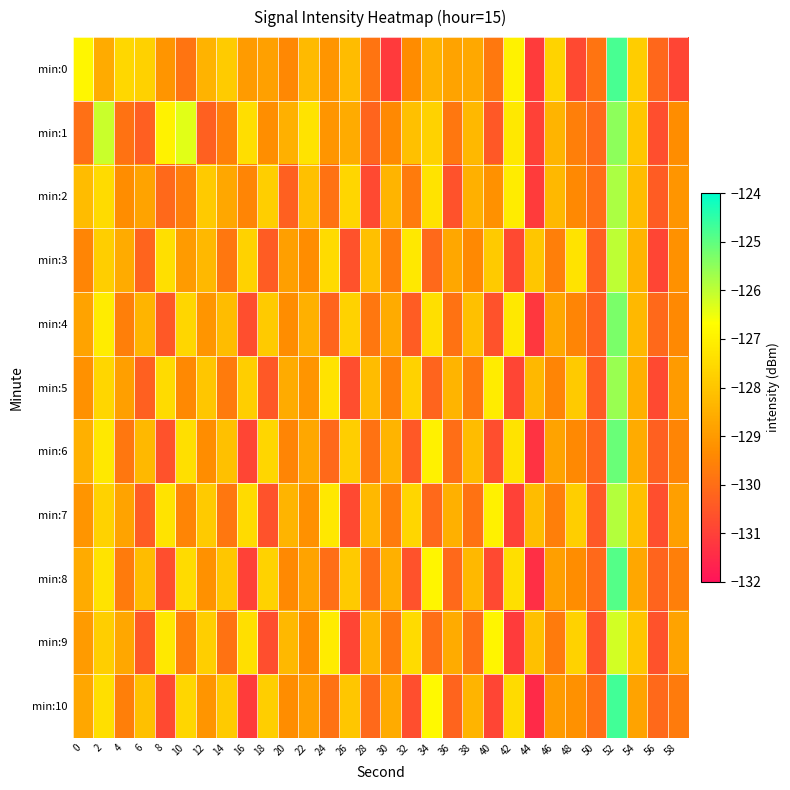

Reading left to right, what are all the values shown in this chart?

min:0: 0=-126.9	2=-128.6	4=-127.6	6=-127.7	8=-129.1	10=-129.9	12=-128.4	14=-127.8	16=-129.0	18=-128.9	20=-129.4	22=-128.3	24=-129.1	26=-128.2	28=-129.9	30=-131.1	32=-129.3	34=-128.5	36=-128.8	38=-128.7	40=-129.8	42=-127.0	44=-131.1	46=-127.7	48=-130.8	50=-129.9	52=-124.8	54=-127.8	56=-130.2	58=-130.9
min:1: 0=-129.9	2=-126.1	4=-129.9	6=-130.3	8=-126.9	10=-126.3	12=-130.3	14=-129.6	16=-127.4	18=-129.3	20=-128.5	22=-127.3	24=-129.1	26=-128.6	28=-130.2	30=-129.4	32=-128.1	34=-127.7	36=-129.8	38=-128.3	40=-130.5	42=-127.2	44=-131.0	46=-128.4	48=-129.6	50=-130.1	52=-125.5	54=-128.0	56=-130.7	58=-129.3
min:2: 0=-128.2	2=-127.5	4=-129.3	6=-128.8	8=-130.1	10=-129.6	12=-127.9	14=-128.7	16=-129.5	18=-127.8	20=-130.3	22=-128.1	24=-129.9	26=-127.6	28=-130.8	30=-128.4	32=-129.7	34=-127.3	36=-130.6	38=-128.5	40=-129.2	42=-127.1	44=-131.1	46=-128.3	48=-129.4	50=-130.0	52=-125.8	54=-128.2	56=-130.4	58=-129.1
min:3: 0=-129.5	2=-127.8	4=-128.6	6=-130.2	8=-127.4	10=-129.0	12=-128.3	14=-129.8	16=-127.7	18=-130.4	20=-128.9	22=-129.3	24=-127.5	26=-130.6	28=-128.1	30=-129.7	32=-127.2	34=-130.1	36=-128.7	38=-129.4	40=-127.9	42=-130.8	44=-128.0	46=-129.6	48=-127.3	50=-130.3	52=-126.0	54=-128.4	56=-130.9	58=-129.2
min:4: 0=-128.8	2=-127.1	4=-129.6	6=-128.4	8=-130.5	10=-127.6	12=-129.1	14=-128.2	16=-130.7	18=-127.9	20=-129.3	22=-128.5	24=-130.2	26=-127.7	28=-129.8	30=-128.6	32=-130.4	34=-127.4	36=-129.9	38=-128.1	40=-130.6	42=-127.2	44=-131.2	46=-128.7	48=-129.5	50=-130.3	52=-125.3	54=-128.3	56=-130.1	58=-129.4
min:5: 0=-129.2	2=-127.6	4=-128.9	6=-130.3	8=-127.5	10=-129.4	12=-128.0	14=-129.7	16=-127.8	18=-130.5	20=-128.6	22=-129.1	24=-127.3	26=-130.7	28=-128.2	30=-129.6	32=-127.7	34=-130.2	36=-128.4	38=-129.8	40=-127.1	42=-130.9	44=-128.3	46=-129.5	48=-127.9	50=-130.4	52=-125.6	54=-128.5	56=-130.8	58=-129.0
min:6: 0=-128.5	2=-127.2	4=-129.8	6=-128.3	8=-130.6	10=-127.4	12=-129.3	14=-128.1	16=-130.9	18=-127.6	20=-129.5	22=-128.7	24=-130.1	26=-127.8	28=-129.9	30=-128.4	32=-130.5	34=-127.0	36=-130.0	38=-128.2	40=-130.7	42=-127.3	44=-131.3	46=-128.8	48=-129.4	50=-130.2	52=-125.1	54=-128.6	56=-130.3	58=-129.5
min:7: 0=-129.1	2=-127.7	4=-128.8	6=-130.4	8=-127.3	10=-129.5	12=-127.9	14=-129.8	16=-127.5	18=-130.6	20=-128.4	22=-129.2	24=-127.2	26=-130.8	28=-128.3	30=-129.7	32=-127.6	34=-130.1	36=-128.5	38=-129.9	40=-127.0	42=-131.0	44=-128.2	46=-129.6	48=-127.8	50=-130.5	52=-125.9	54=-128.1	56=-130.7	58=-128.9
min:8: 0=-128.6	2=-127.3	4=-129.7	6=-128.2	8=-130.7	10=-127.5	12=-129.2	14=-128.0	16=-131.0	18=-127.7	20=-129.4	22=-128.8	24=-130.0	26=-127.9	28=-130.0	30=-128.5	32=-130.6	34=-126.9	36=-130.1	38=-128.3	40=-130.8	42=-127.4	44=-131.4	46=-128.9	48=-129.3	50=-130.1	52=-124.9	54=-128.7	56=-130.2	58=-129.6
min:9: 0=-129.0	2=-127.8	4=-128.7	6=-130.5	8=-127.2	10=-129.6	12=-127.8	14=-129.9	16=-127.4	18=-130.7	20=-128.3	22=-129.3	24=-127.1	26=-130.9	28=-128.4	30=-129.8	32=-127.5	34=-130.0	36=-128.6	38=-130.0	40=-126.9	42=-131.1	44=-128.1	46=-129.7	48=-127.7	50=-130.6	52=-126.2	54=-128.0	56=-130.6	58=-128.8
min:10: 0=-128.7	2=-127.4	4=-129.6	6=-128.1	8=-130.8	10=-127.6	12=-129.1	14=-127.9	16=-131.1	18=-127.8	20=-129.3	22=-128.9	24=-129.9	26=-128.0	28=-130.1	30=-128.6	32=-130.7	34=-126.8	36=-130.2	38=-128.4	40=-130.9	42=-127.5	44=-131.5	46=-129.0	48=-129.2	50=-130.0	52=-124.7	54=-128.8	56=-130.1	58=-129.7